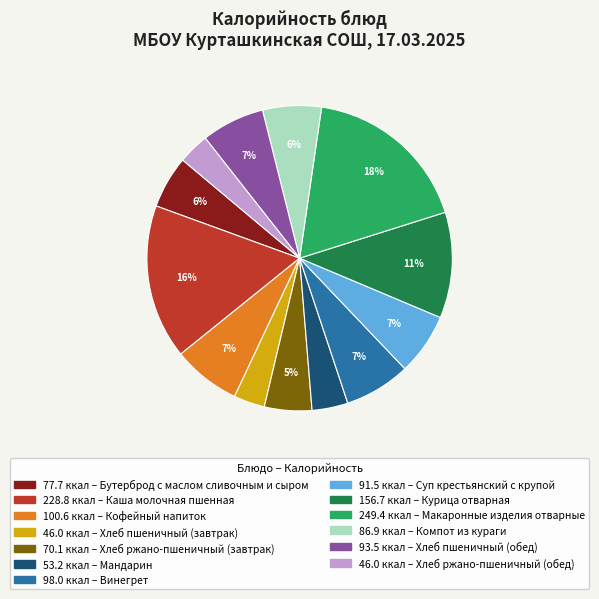

Is there a majority slice in this chart?

No